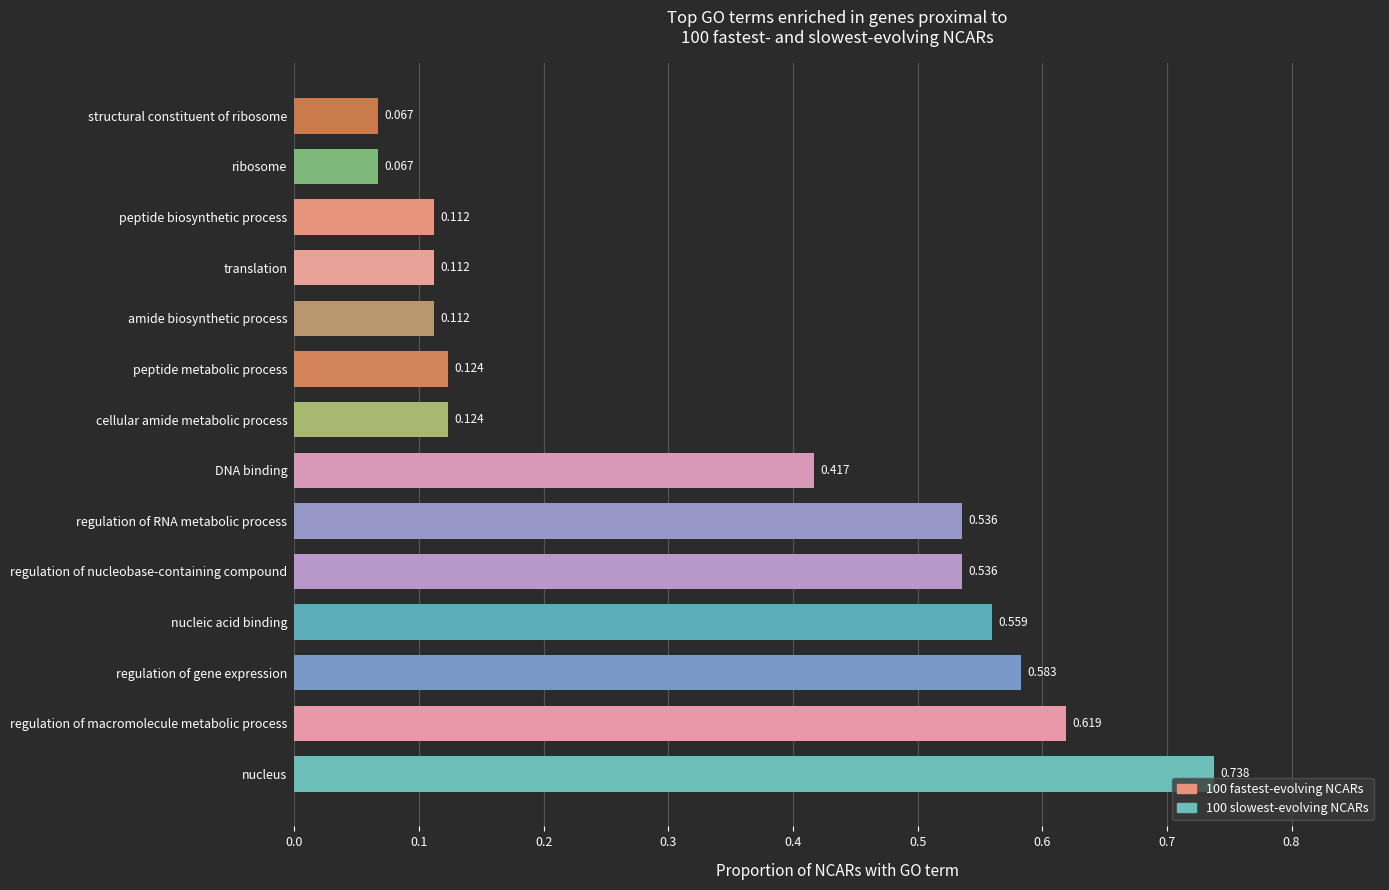

Which category has the highest value across all series?

nucleus